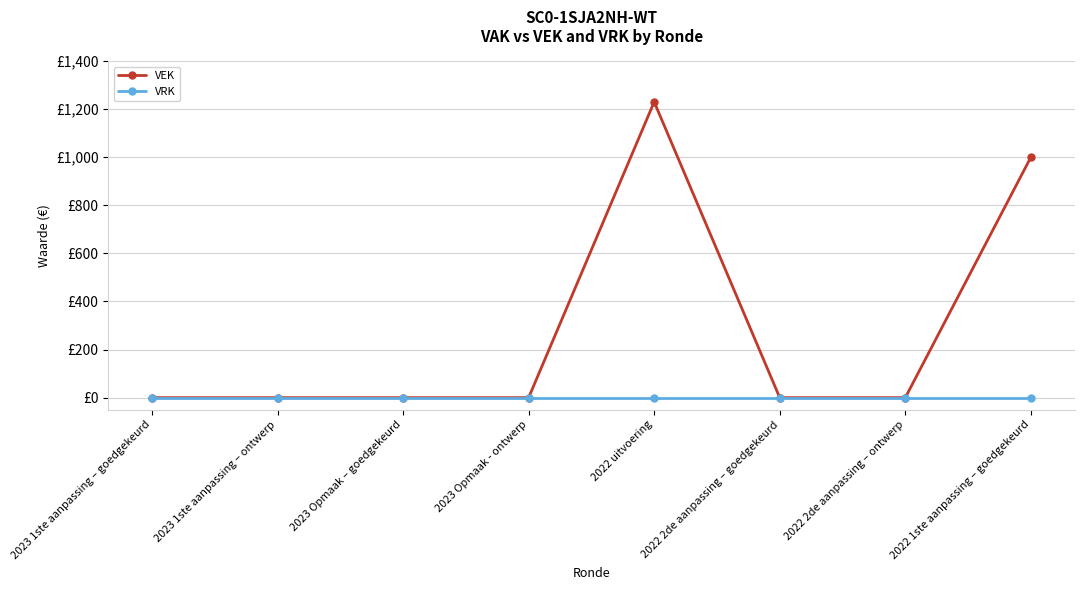

Does the chart have visible grid lines?

Yes